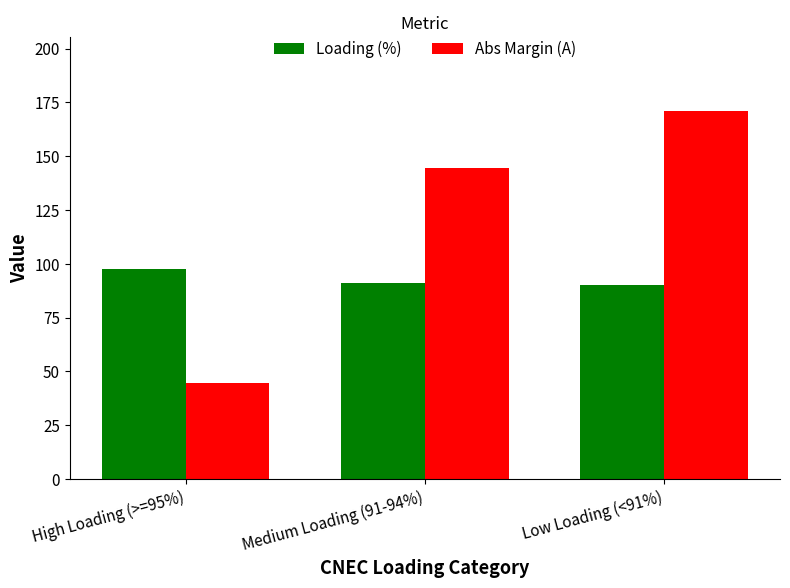

Between High Loading (>=95%) and Medium Loading (91-94%), which series saw the biggest shift?

Abs Margin (A)